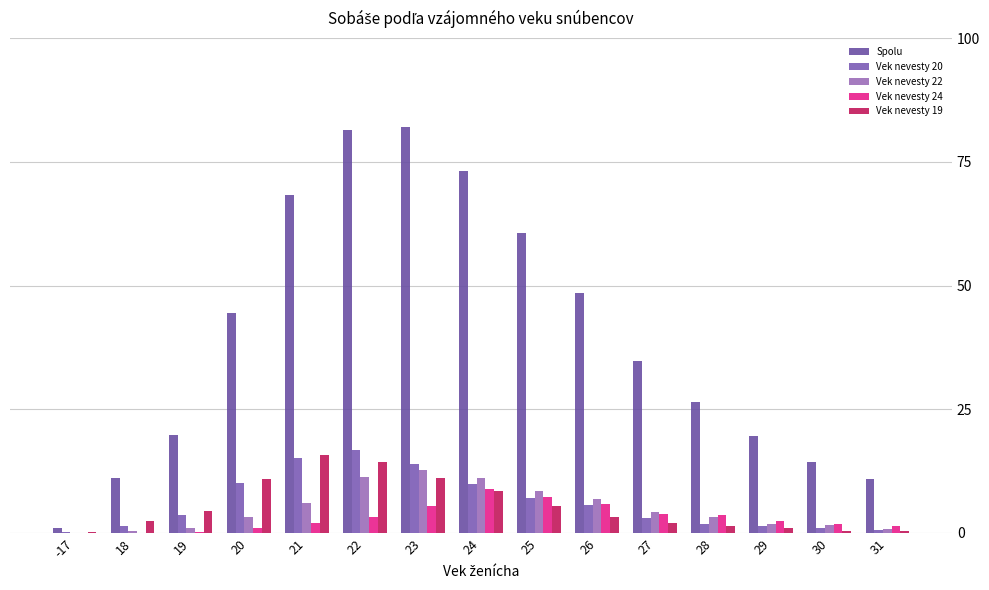

Rank the series at 19 from highest to lowest value.

Spolu, Vek nevesty 19, Vek nevesty 20, Vek nevesty 22, Vek nevesty 24